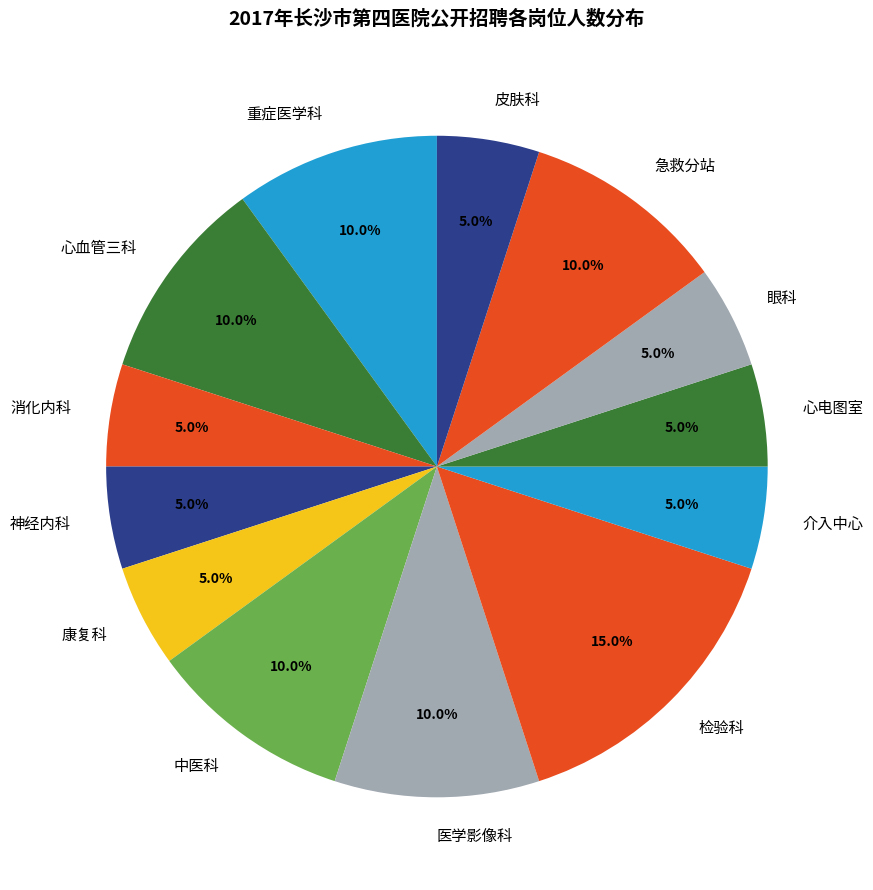

Is there any slice that represents more than half of the pie?

No